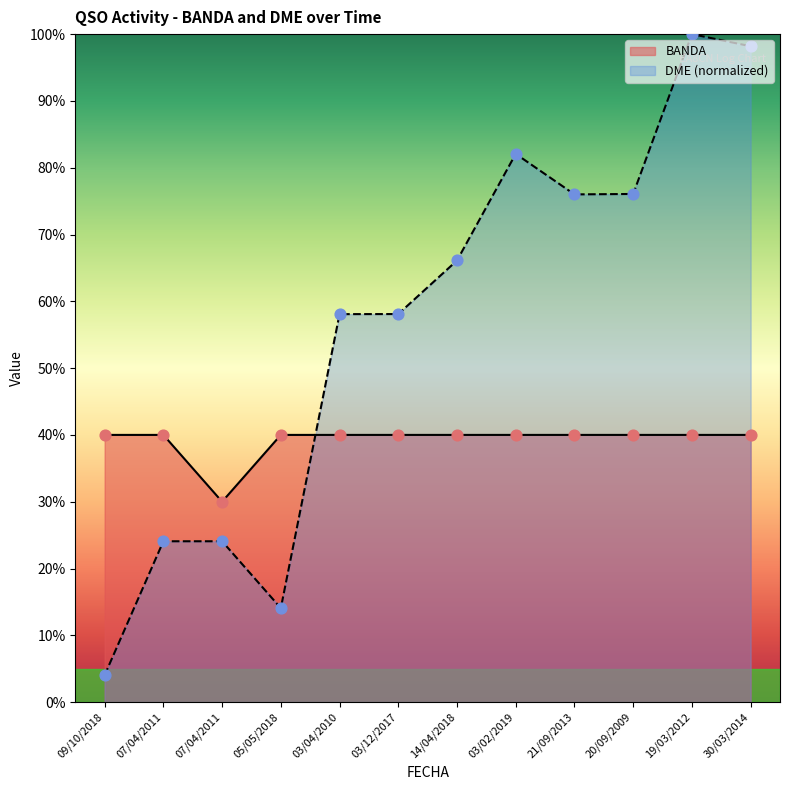

Which series has the widest spread of Y values?

DME